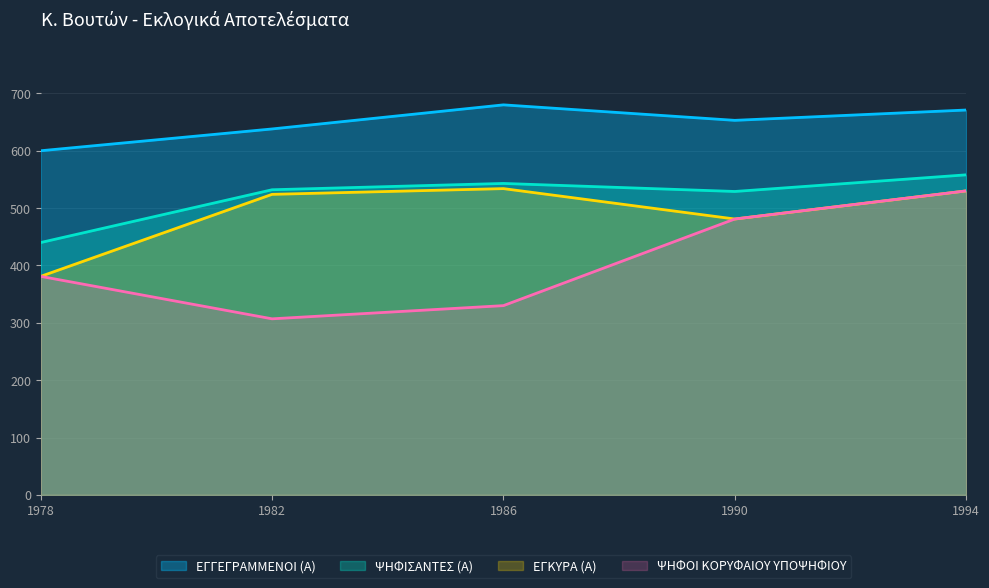

What is the minimum value for ΨΗΦΙΣΑΝΤΕΣ (Α)?

440